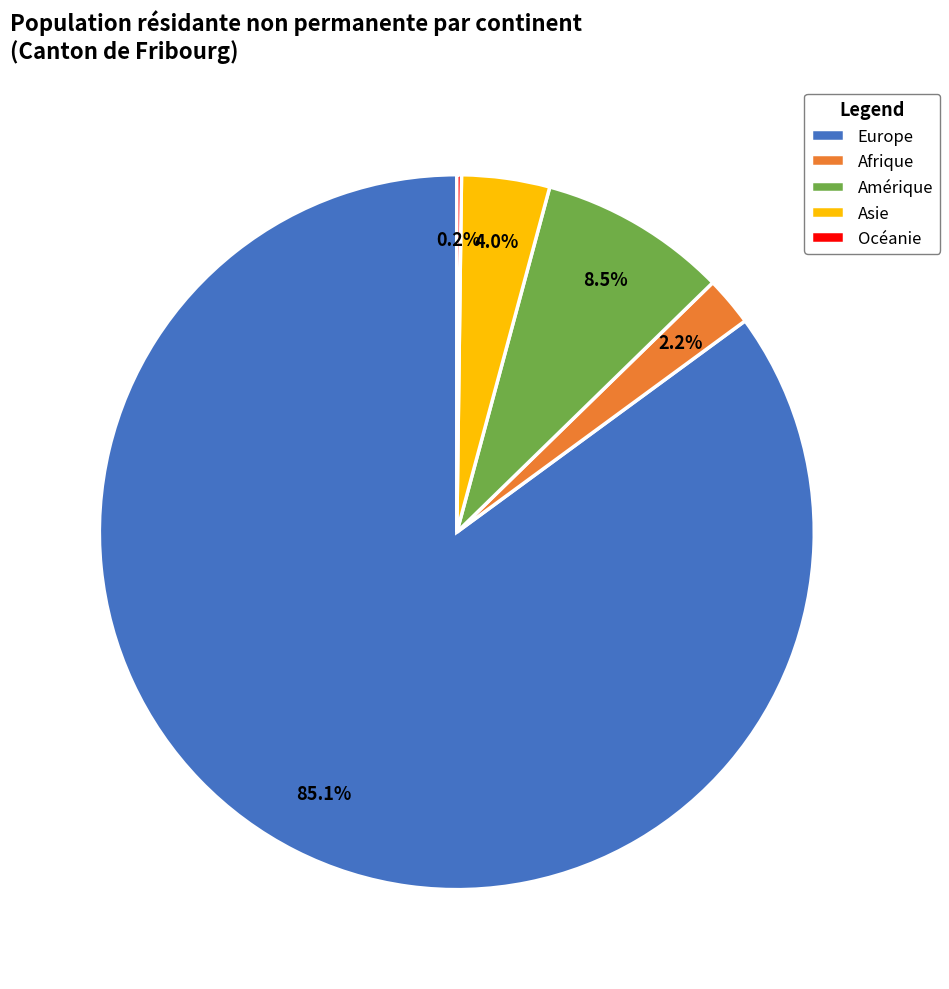

What percentage do Afrique and Amérique together represent?

10.7%